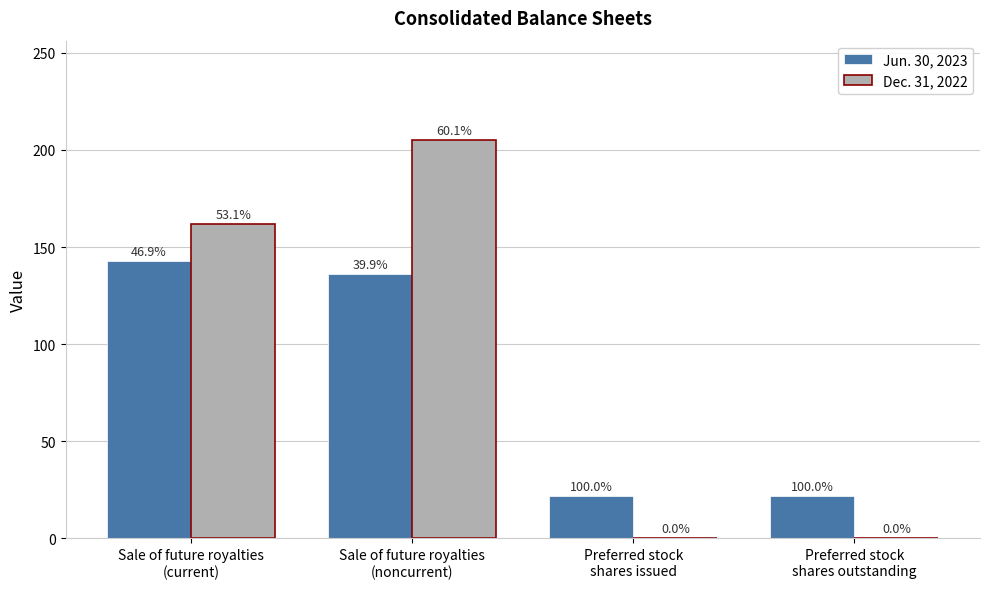

Reading left to right, transcribe all the data shown in this chart.

Jun. 30, 2023: Sale of future royalties
(current)=143	Sale of future royalties
(noncurrent)=136	Preferred stock
shares issued=22	Preferred stock
shares outstanding=22
Dec. 31, 2022: Sale of future royalties
(current)=162	Sale of future royalties
(noncurrent)=205	Preferred stock
shares issued=0	Preferred stock
shares outstanding=0